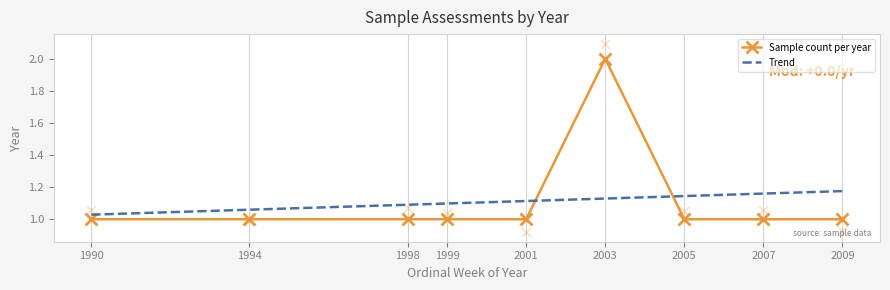

Which series reaches the minimum Y coordinate?

Sample count per year